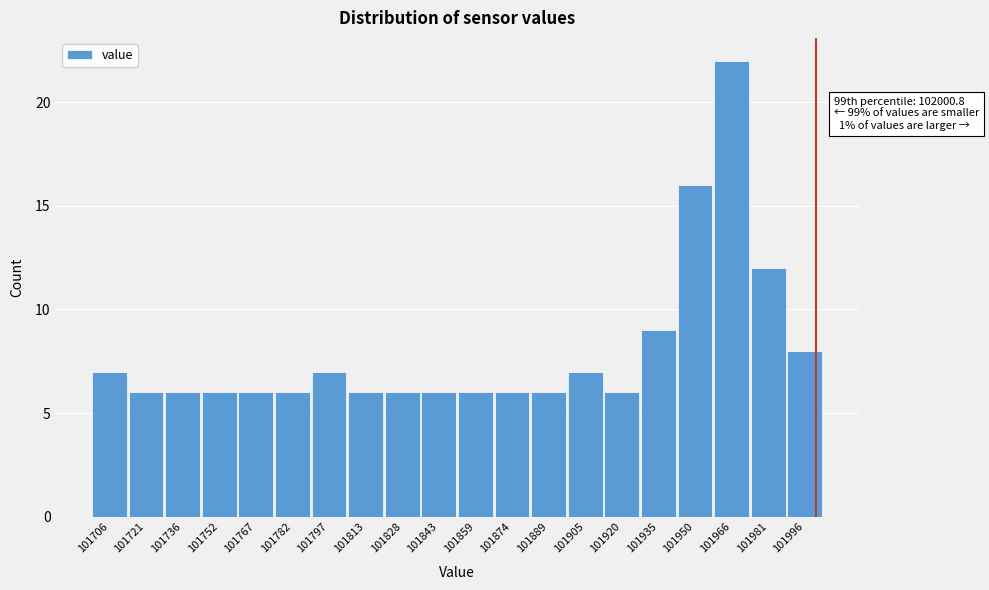

Which range on the x-axis has the tallest bar?

101958 to 101974